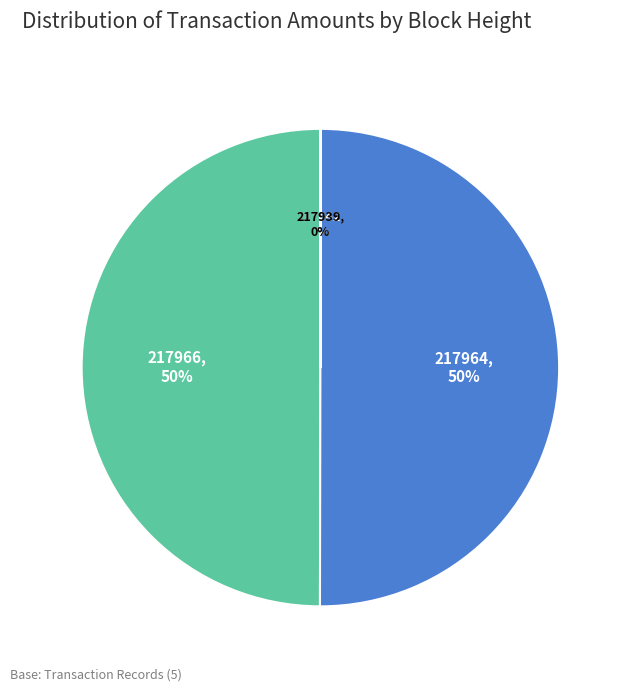

To the nearest percent, what is the difference between the largest and smallest slice percentages?

50%